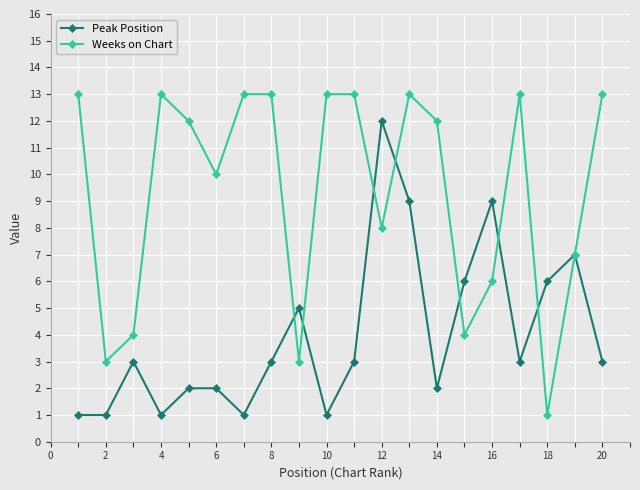

What is the difference between the maximum and minimum values in the Peak Position series?

11